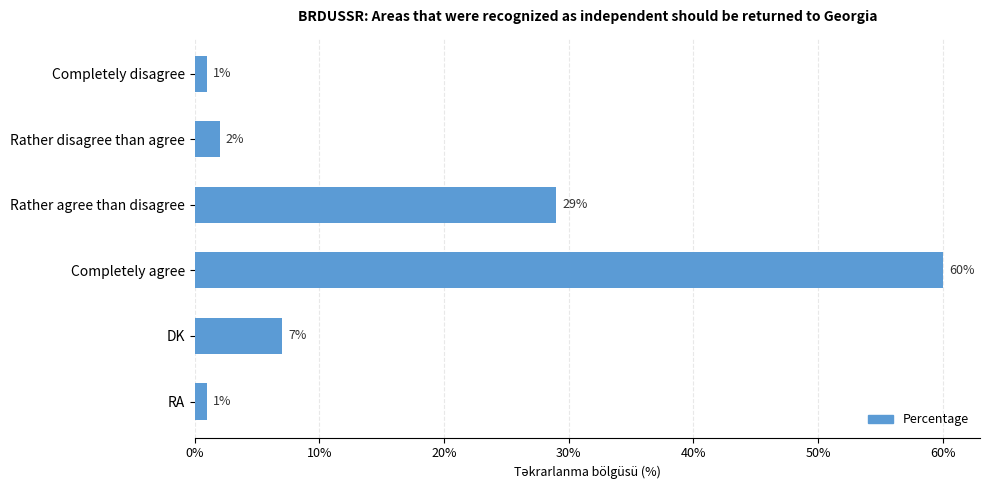

The chart shows a value of 7 at DK. True or false?

True